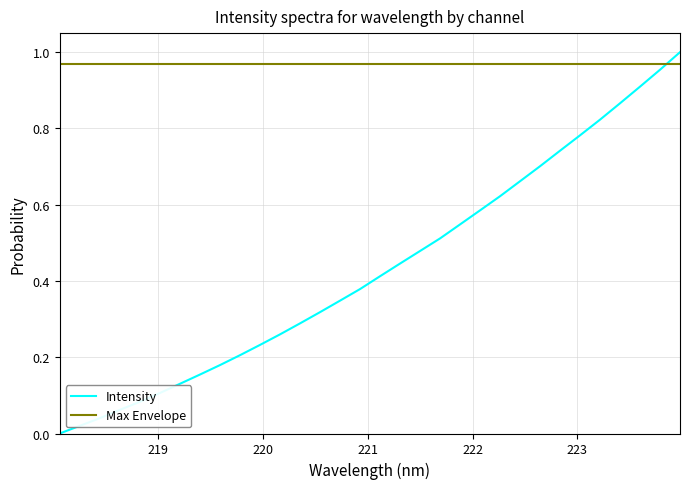

What is the sum of all Max Envelope values?

31.0